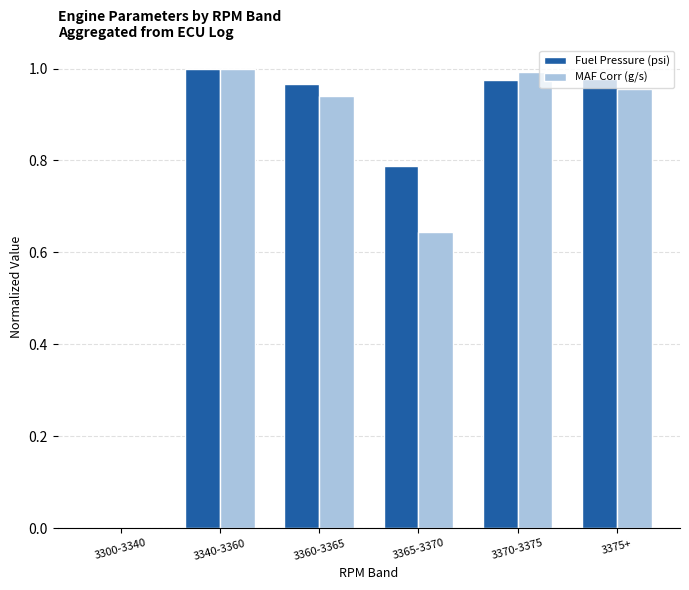

At which label does Fuel Pressure (psi) reach its peak?

3340-3360